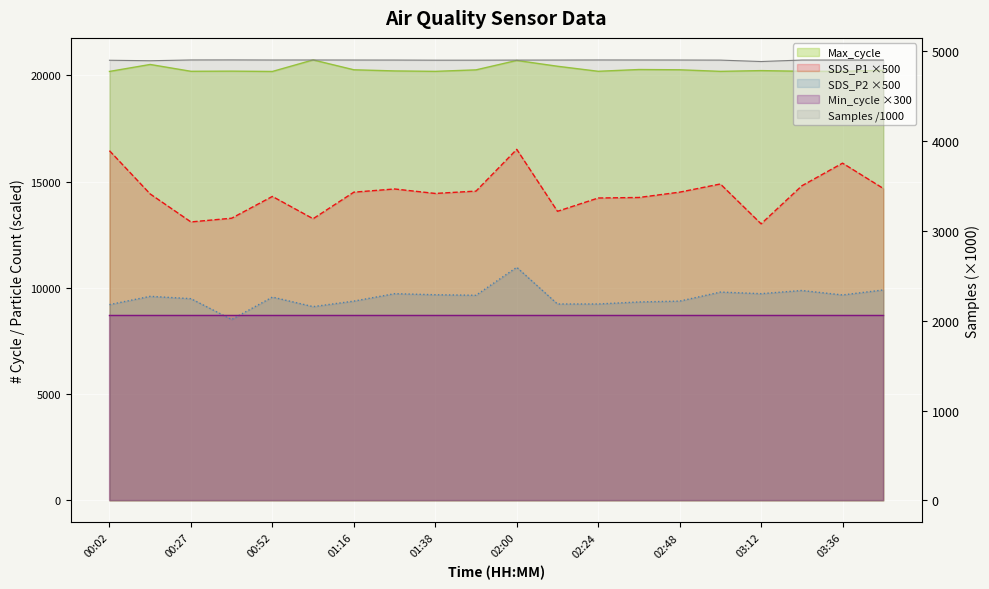

What is the approximate value of Max_cycle at 00:52?

20178.0